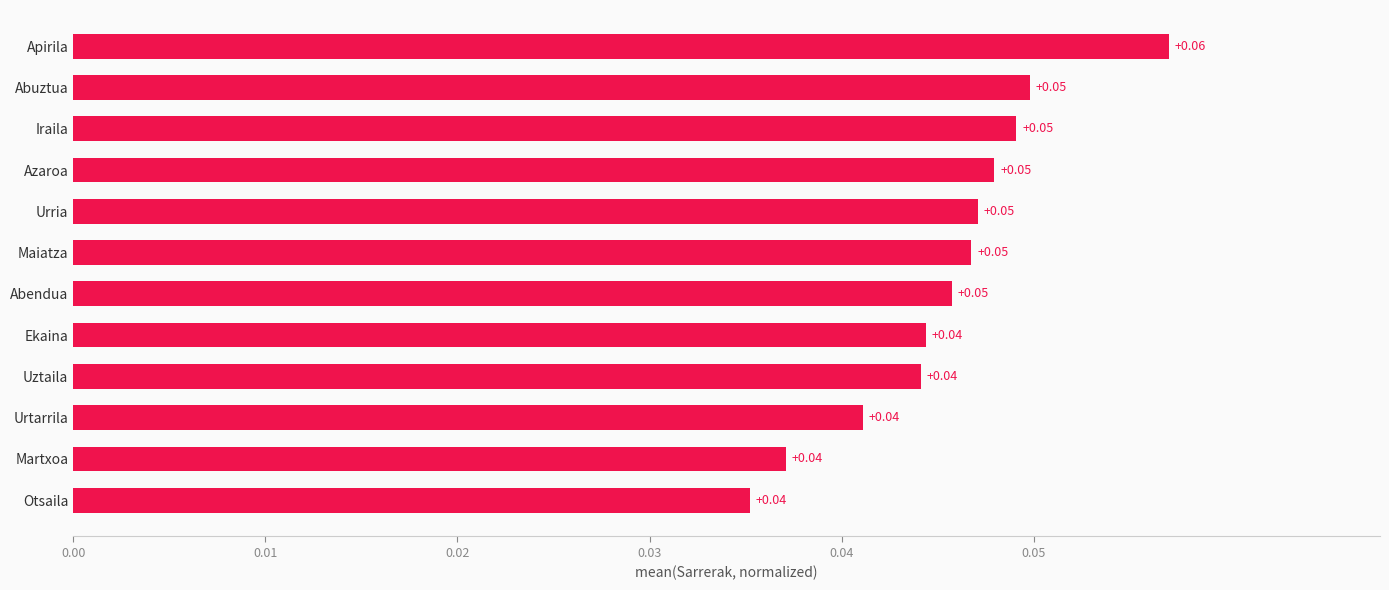

Which has a higher value, Uztaila or Azaroa?

Azaroa